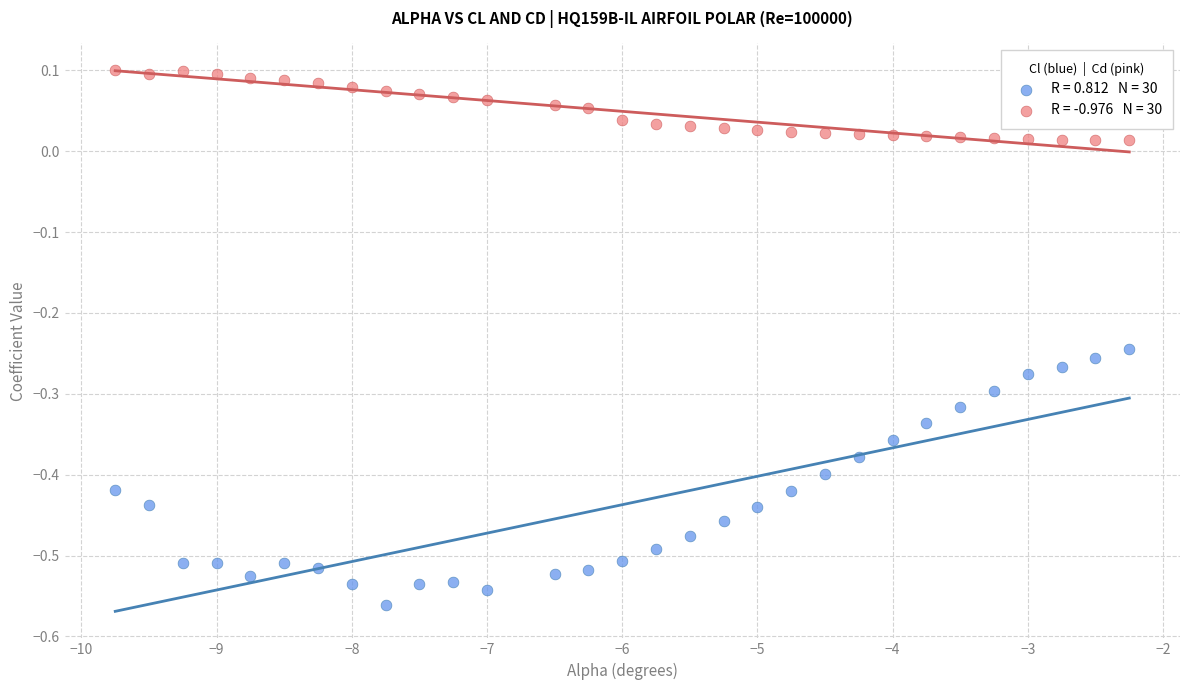

Across all data points, what is the range of X values (max minus min)?

7.5